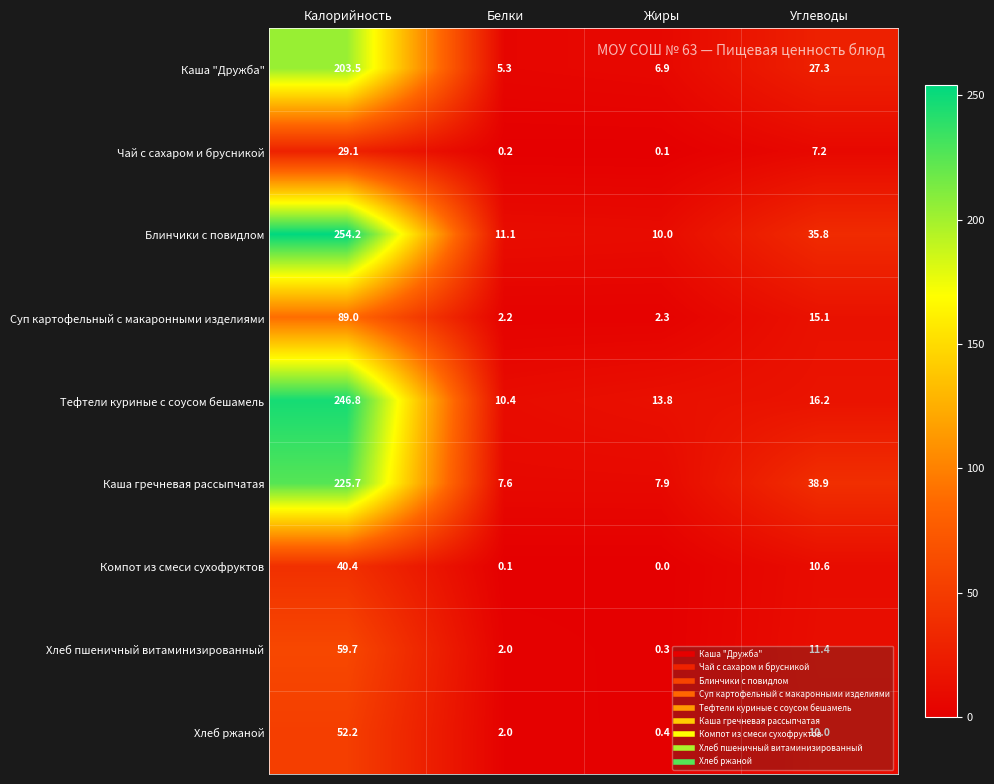

What is the total value across all series at Углеводы?

172.5